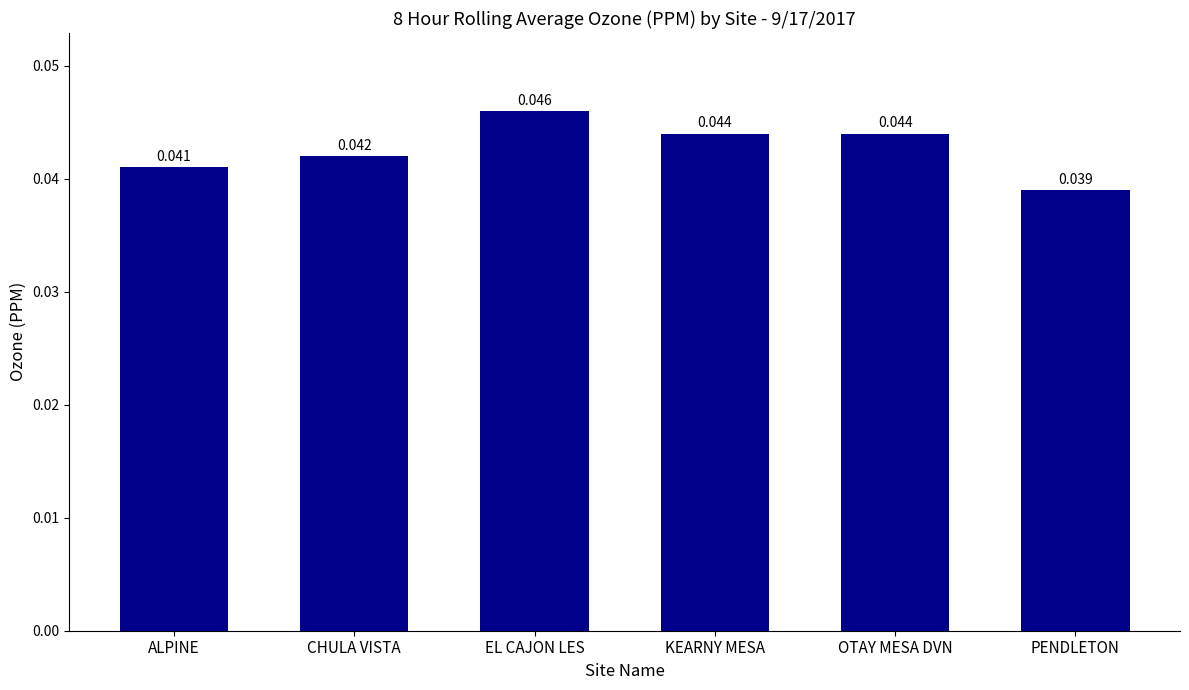

Which category has the highest value across all series?

EL CAJON LES